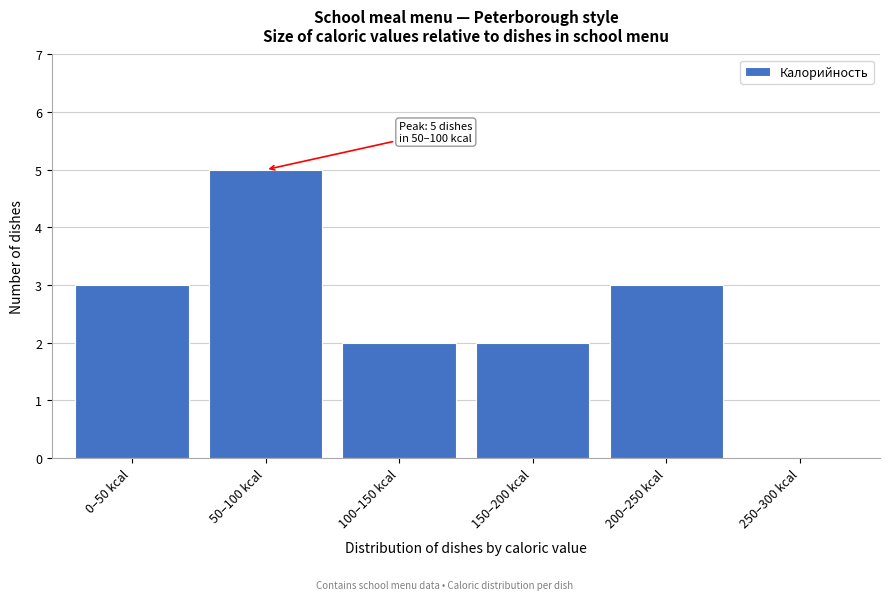

Reading right to left, transcribe all the data shown in this chart.

250–300 kcal=0	200–250 kcal=3	150–200 kcal=2	100–150 kcal=2	50–100 kcal=5	0–50 kcal=3